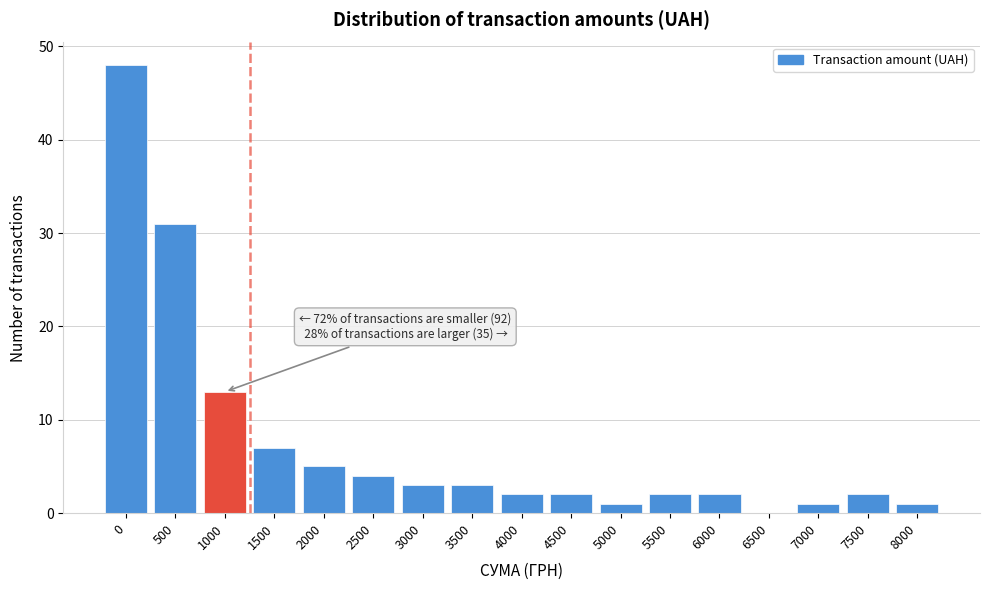

Reading left to right, transcribe all the data shown in this chart.

0=48	500=31	1000=13	1500=7	2000=5	2500=4	3000=3	3500=3	4000=2	4500=2	5000=1	5500=2	6000=2	6500=0	7000=1	7500=2	8000=1